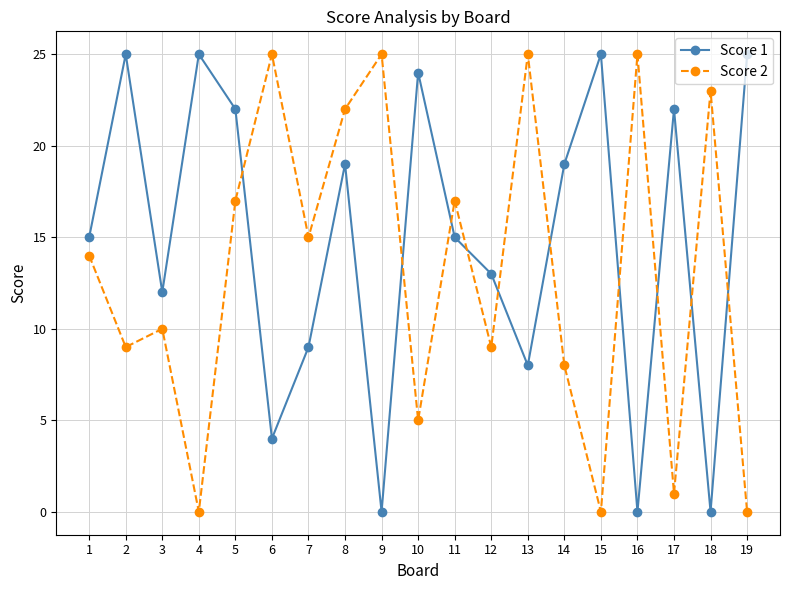

Between 2 and 12, which series saw the biggest shift?

Score 1